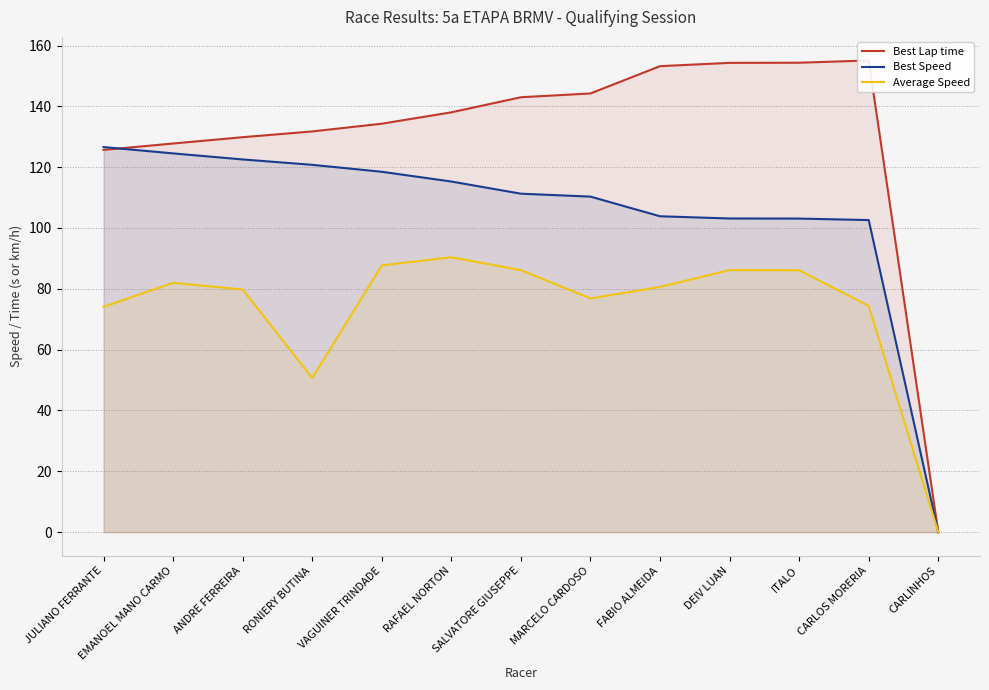

What is the value of the Best Lap time point at the 4th from the left?

131.8